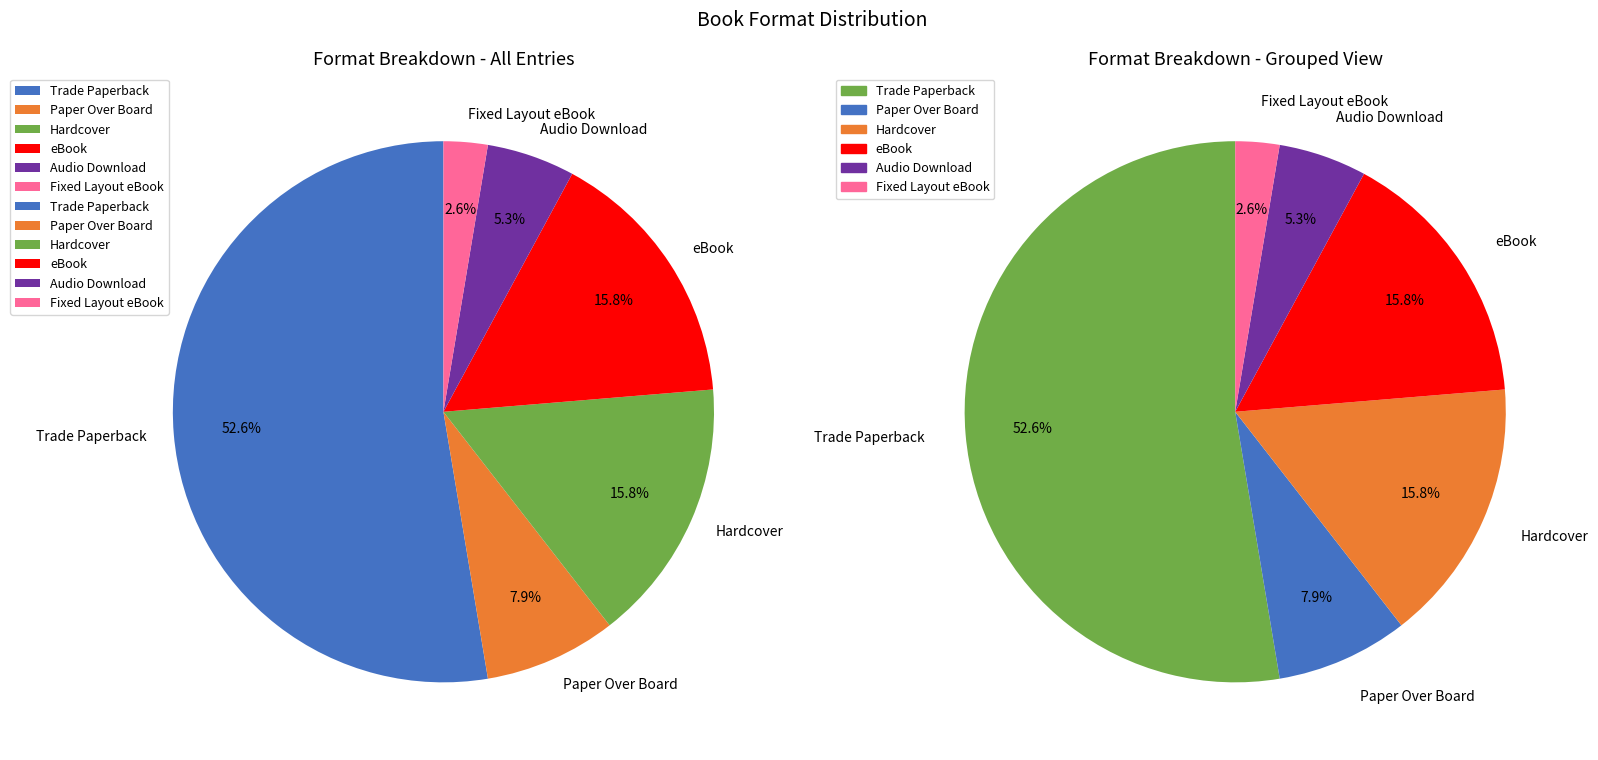

How many segments does this pie chart have?

6